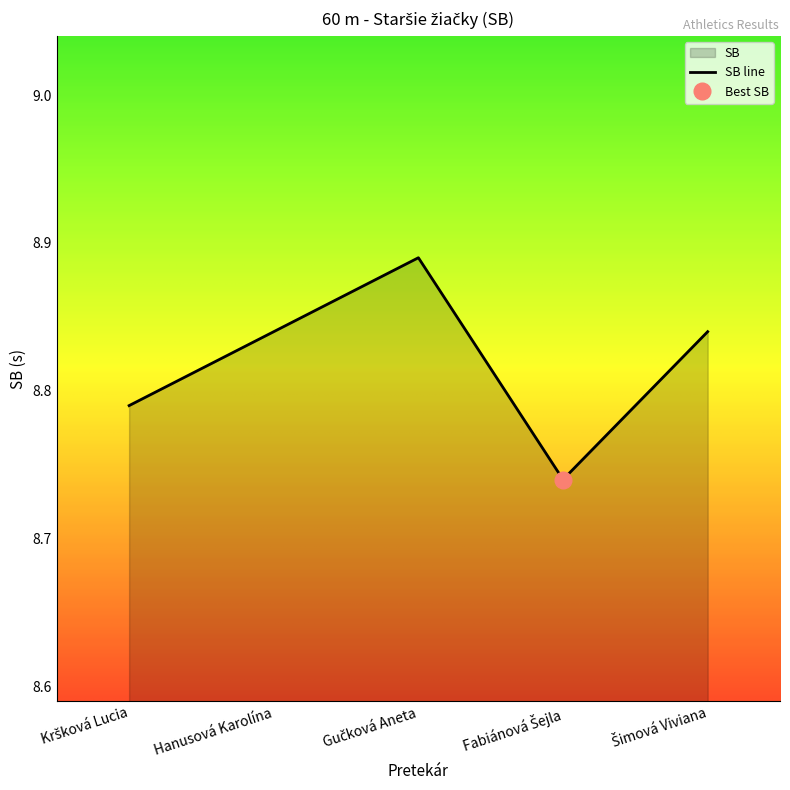

What position from the left is Kršková Lucia?

1